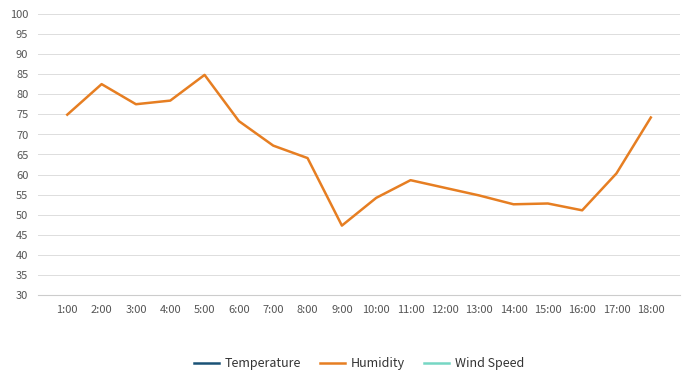

What is the difference between the maximum and second lowest values in the Temperature series?

10.0